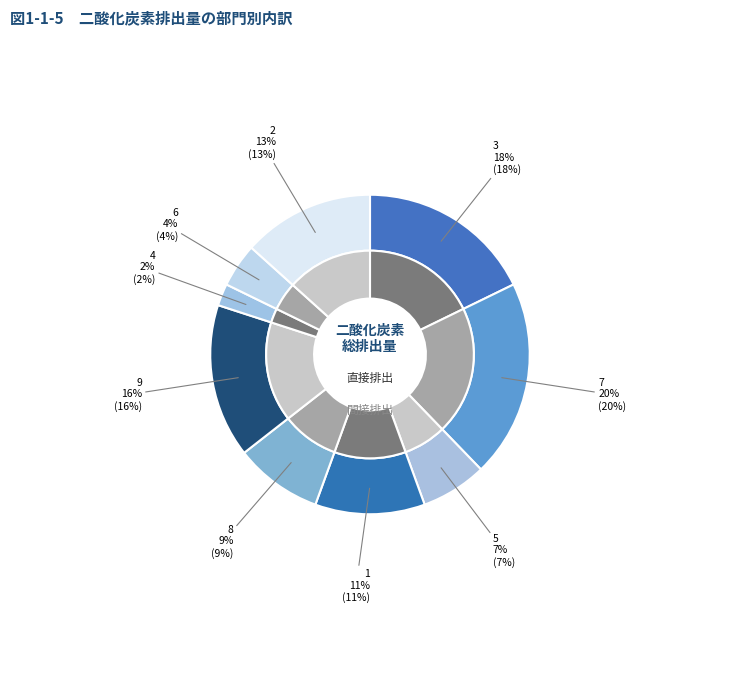

Is there a majority slice in this chart?

No